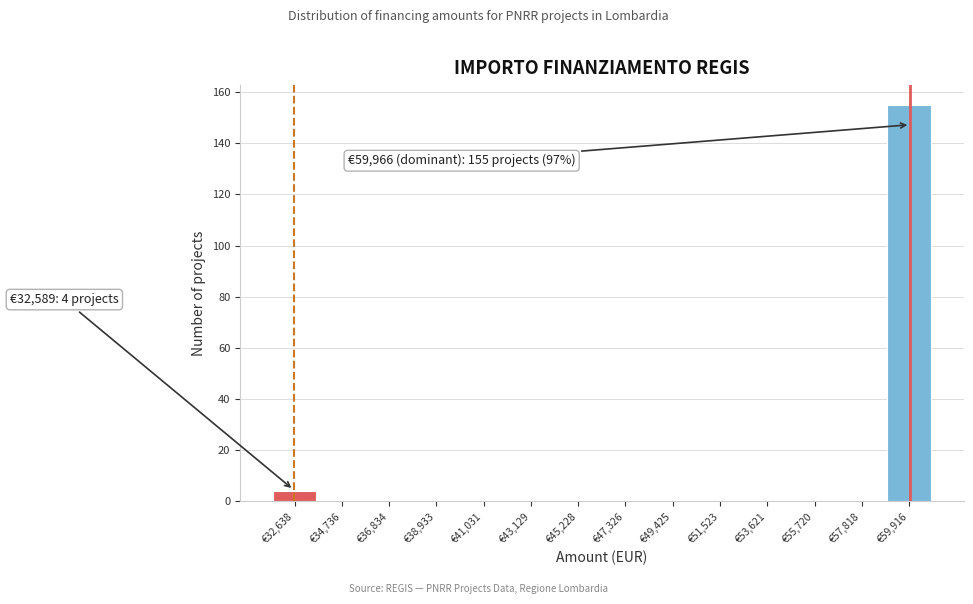

Which range on the x-axis has the tallest bar?

59000 to 61000